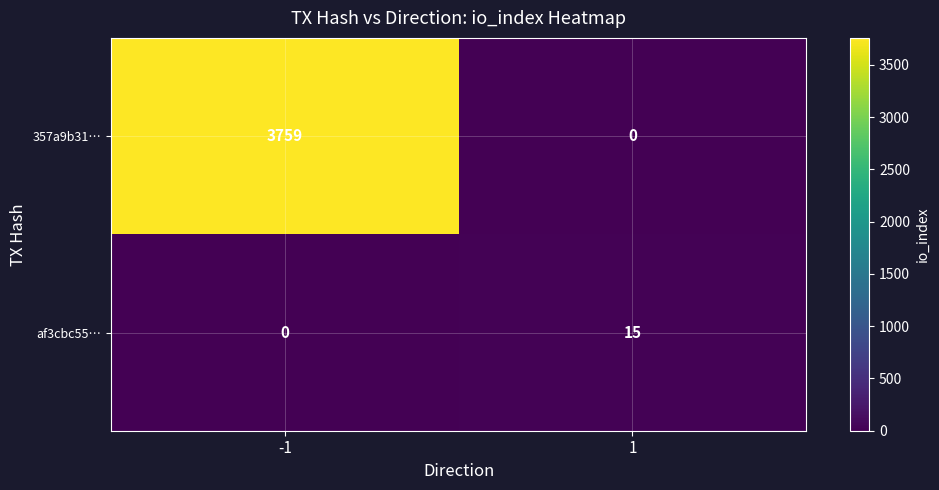

Rank the series at 1 from lowest to highest value.

357a9b31…, af3cbc55…